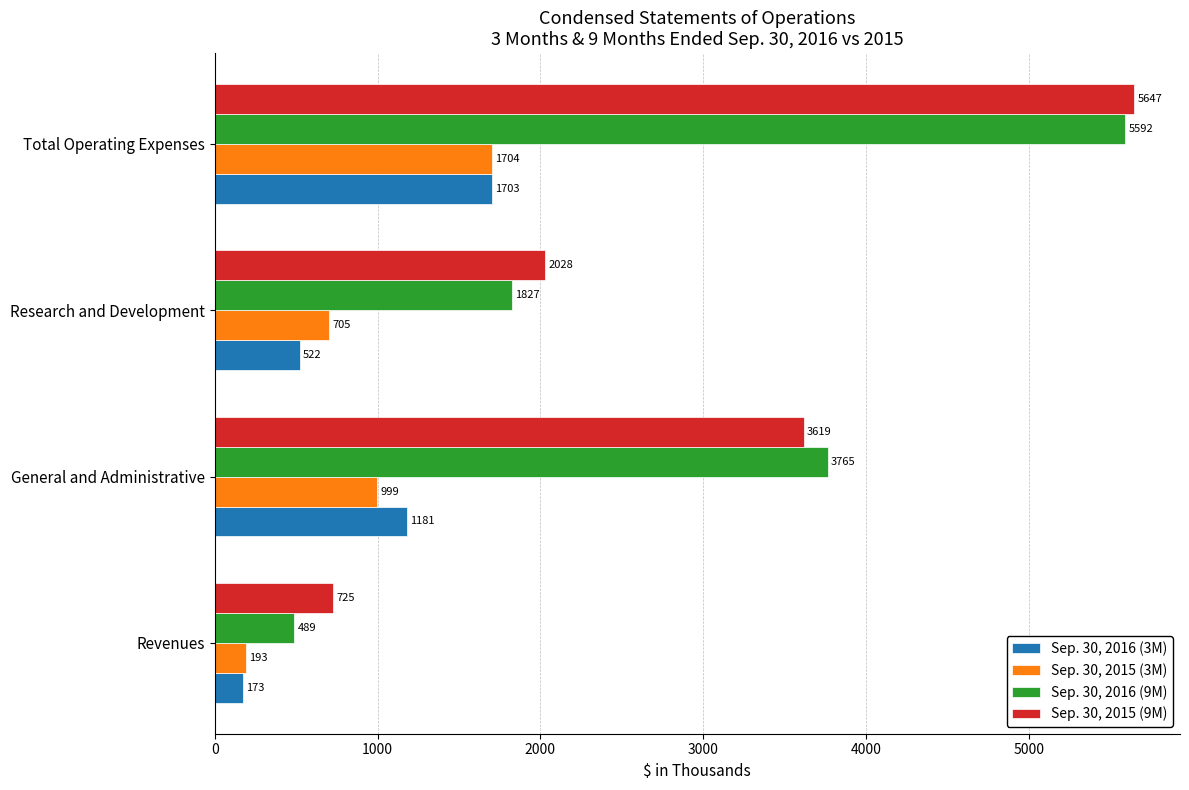

Rank the series at Total Operating Expenses from lowest to highest value.

Sep. 30, 2016 (3M), Sep. 30, 2015 (3M), Sep. 30, 2016 (9M), Sep. 30, 2015 (9M)